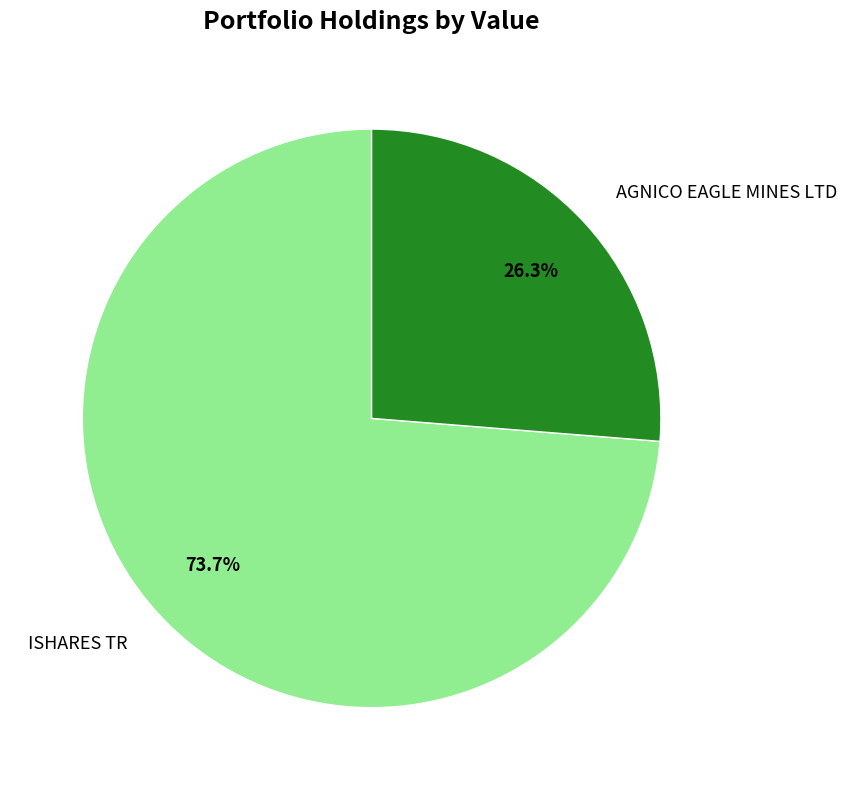

Is there a majority slice in this chart?

Yes